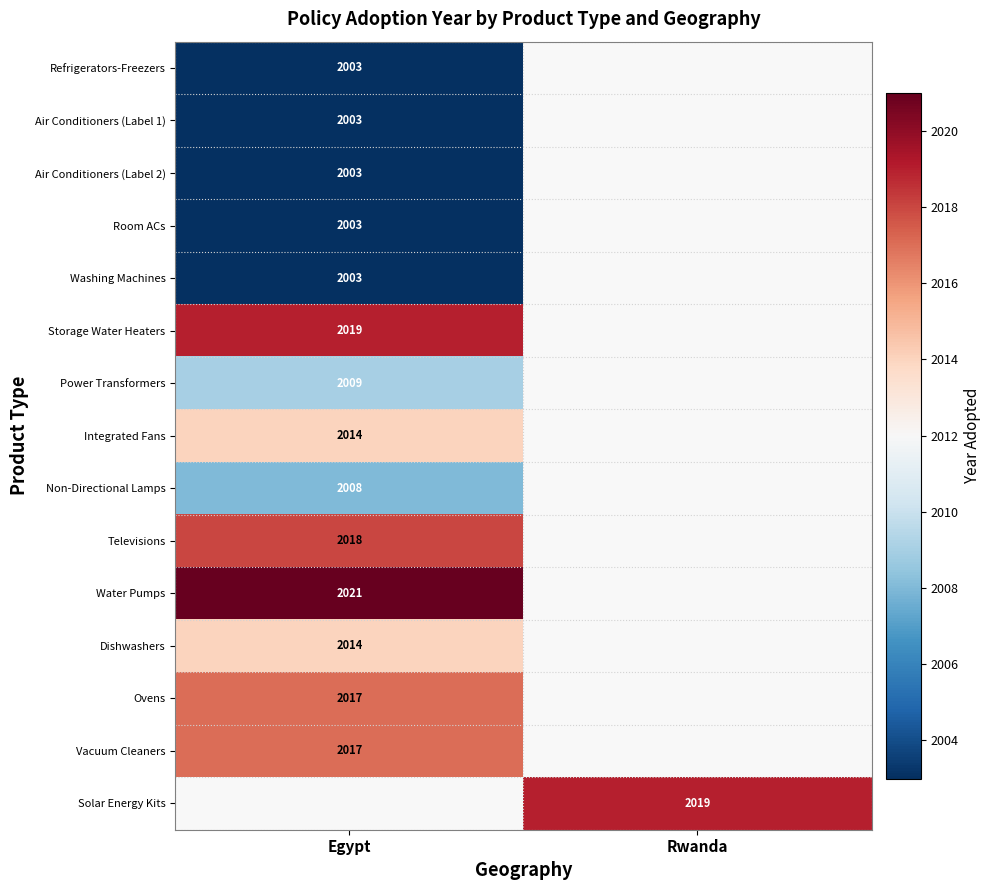

Which has a higher value, Rwanda or Egypt?

Egypt